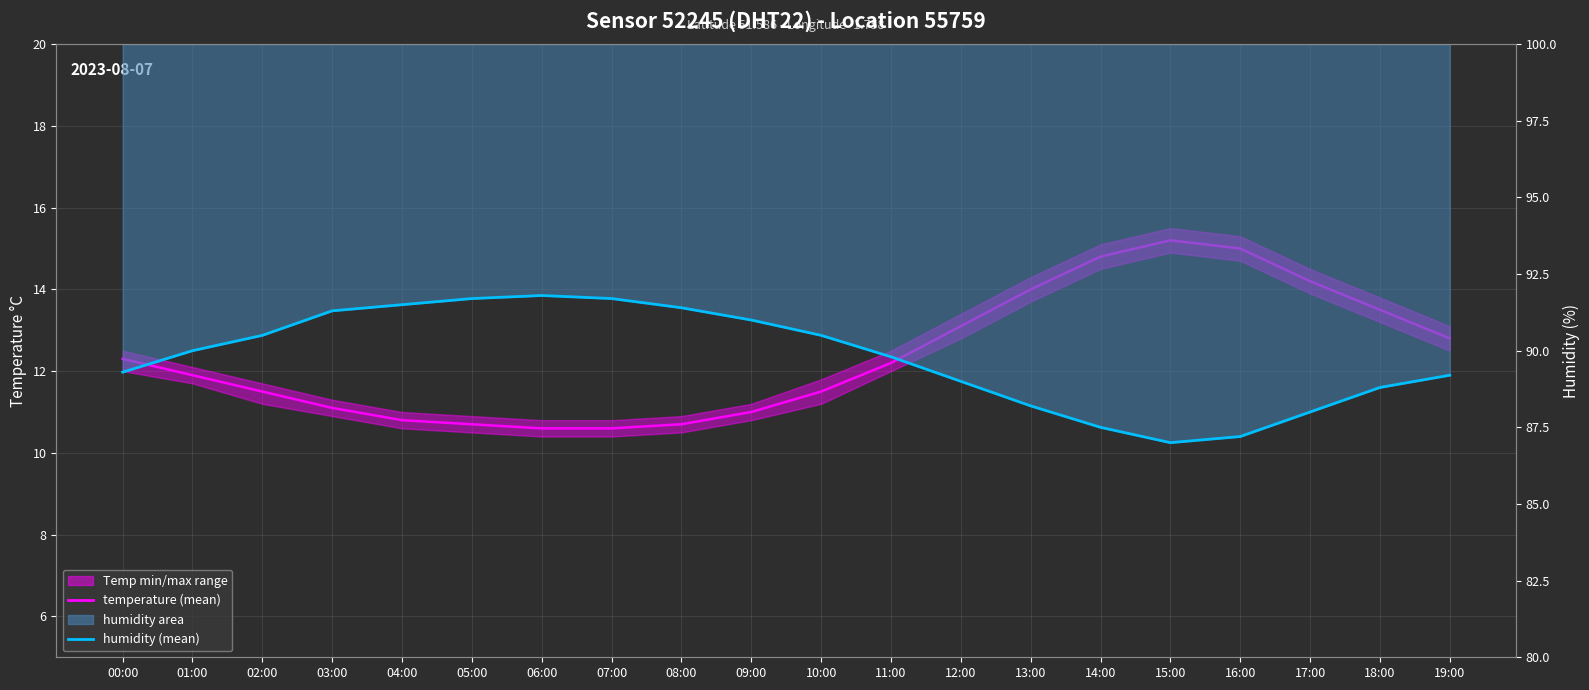

At which label is humidity (mean) closest to 89?

12:00